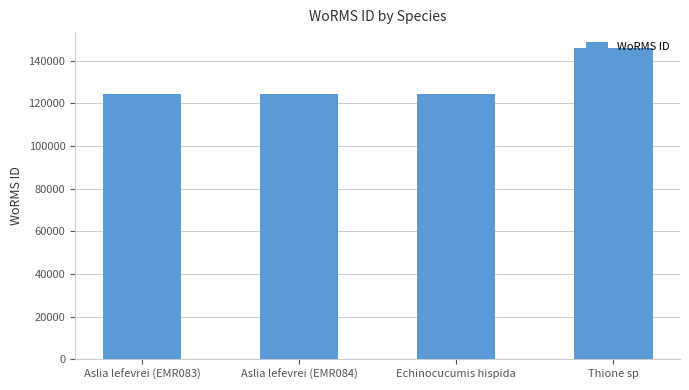

What is the label of the 4th bar from the right?

Aslia lefevrei (EMR083)